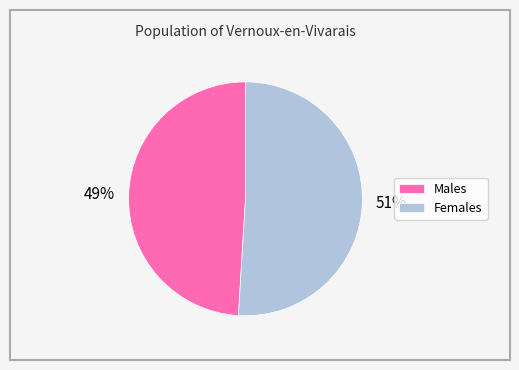

Combined, do Females and Males account for over 50%?

Yes